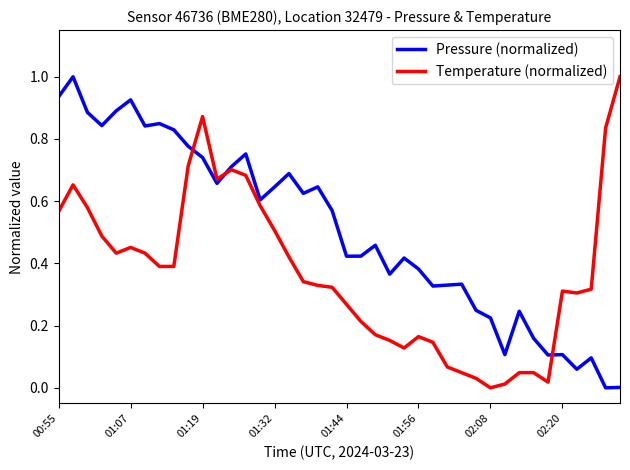

What are all the series names shown in the legend?

Pressure (normalized), Temperature (normalized)